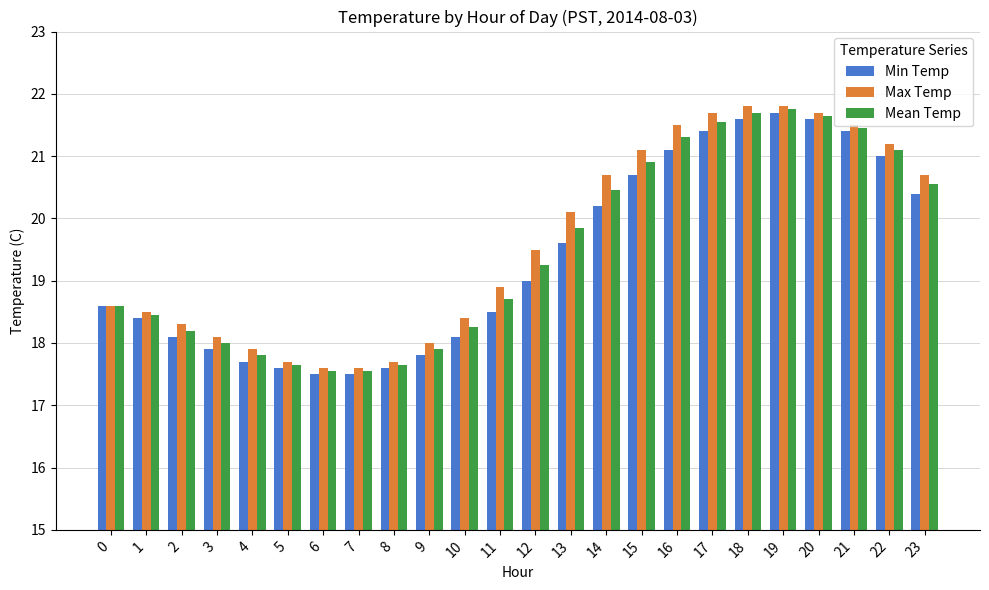

Are the bars grouped side by side (vs. stacked)?

Yes